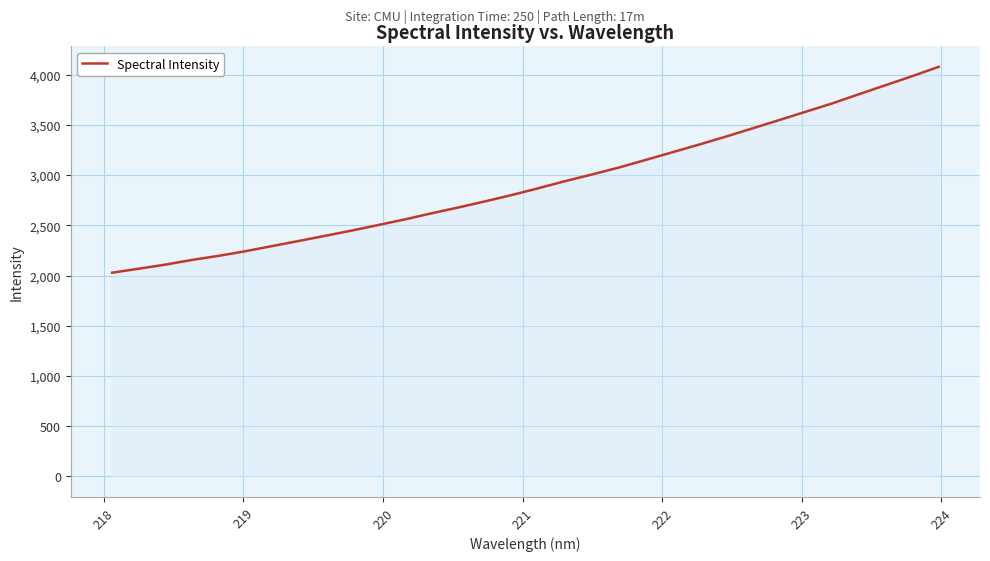

What is the greatest value displayed?

4077.3